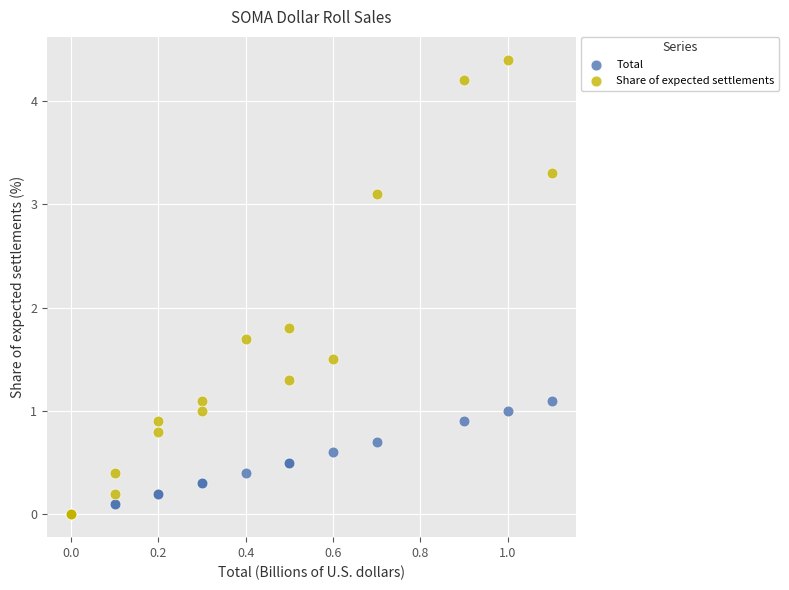

What are all the series names shown in the legend?

Total, Share of expected settlements